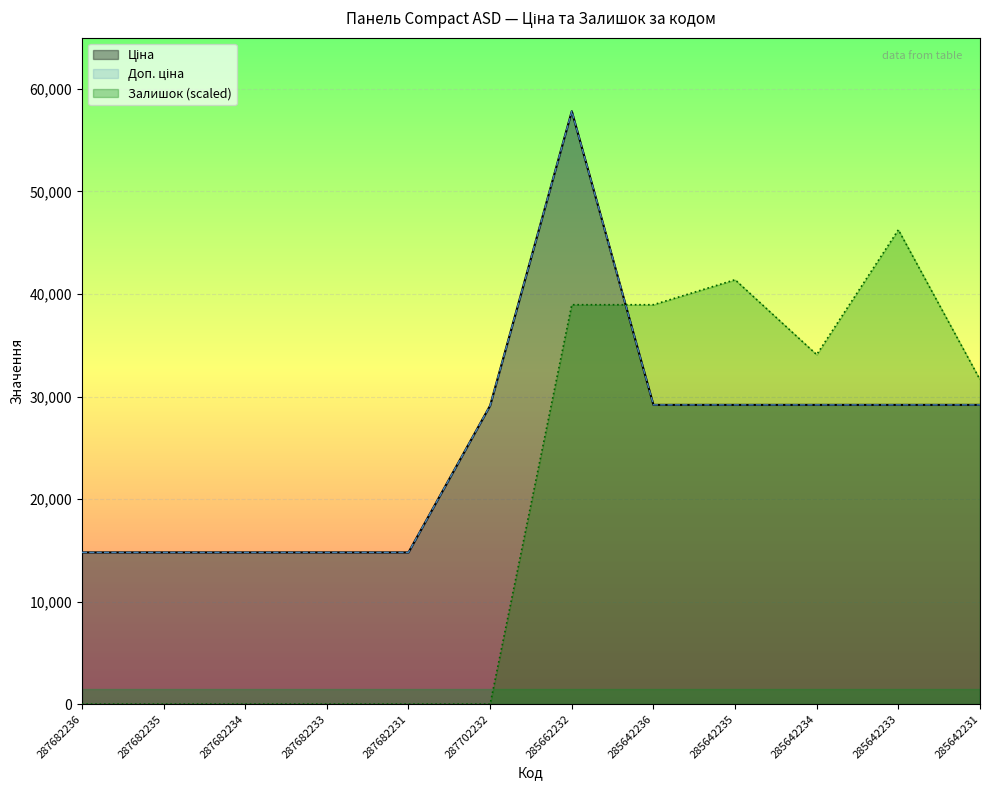

Which series has the largest range (max minus min)?

Залишок